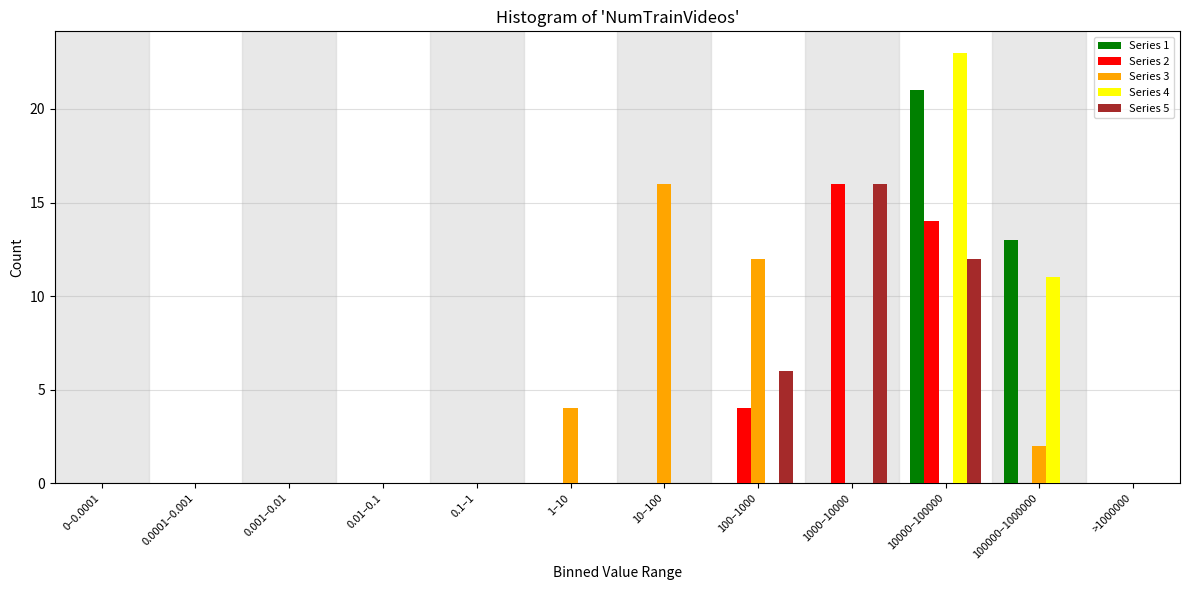

Where is Series 5 nearest to the value 8?

100–1000